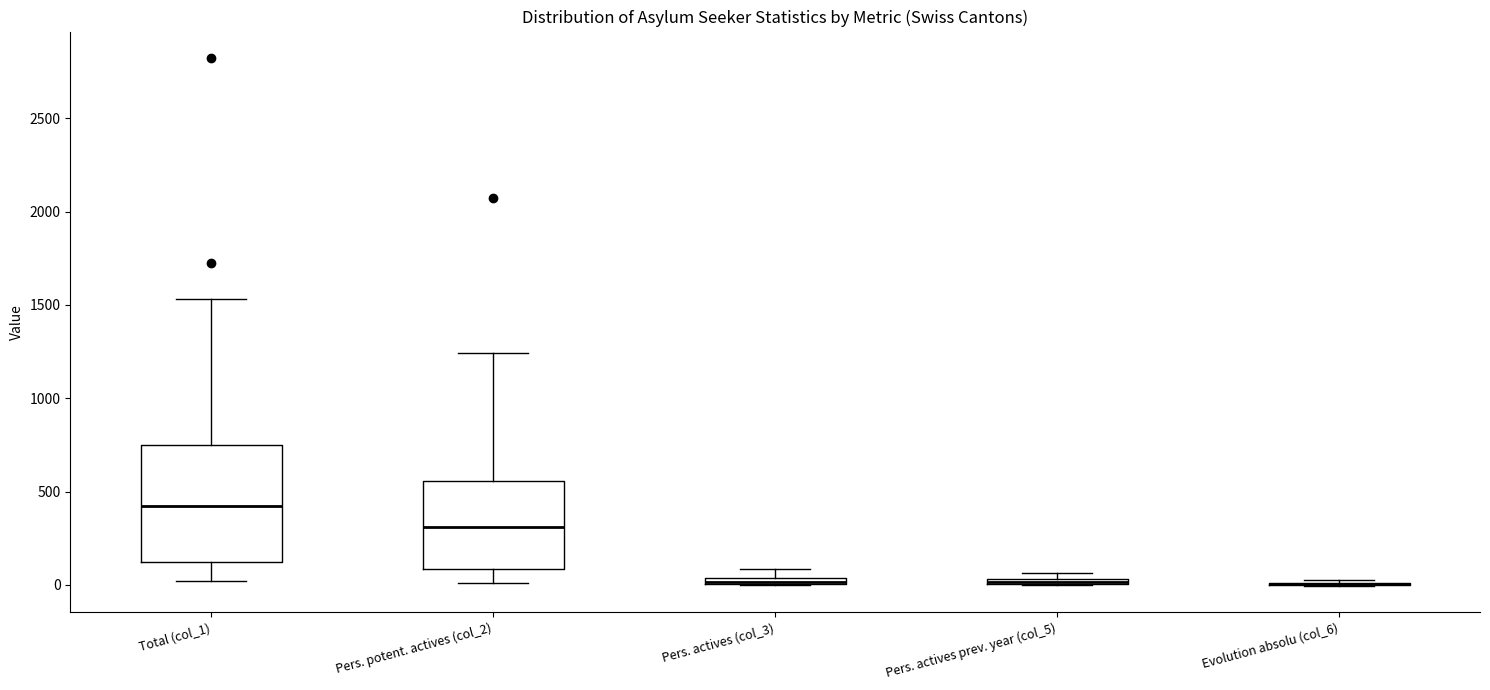

Which box is the tallest, from its lower edge to its upper edge?

Total (col_1)